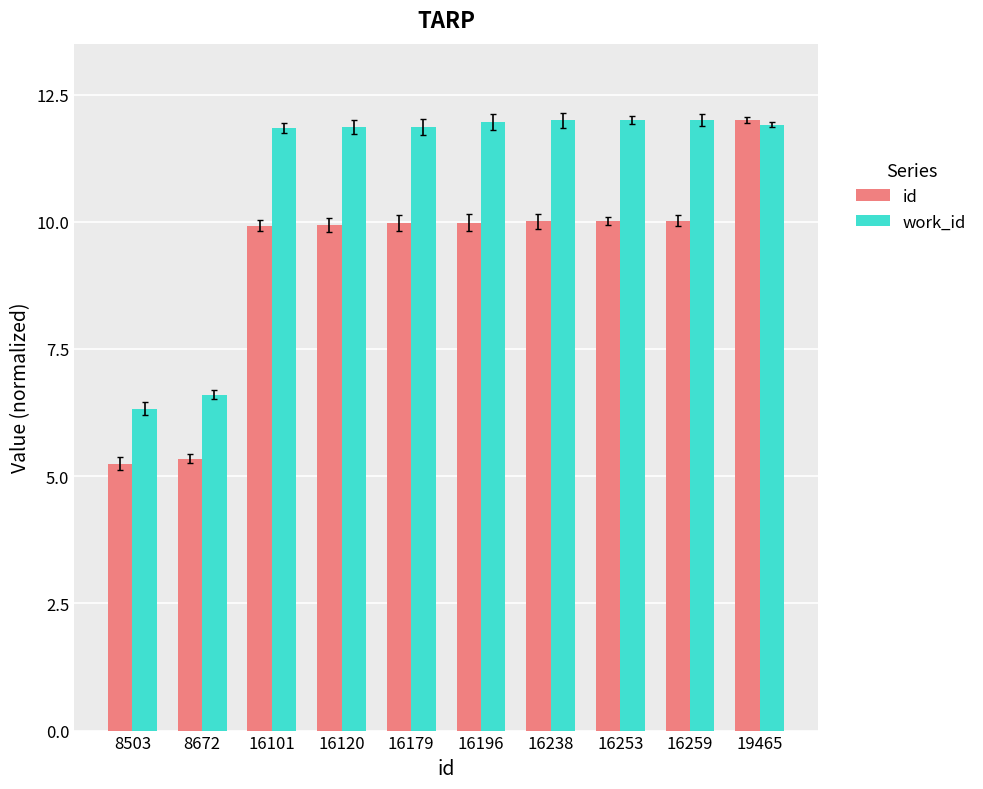

List the labels in order of work_id value, largest first.

16253, 16259, 16238, 16196, 19465, 16179, 16120, 16101, 8672, 8503